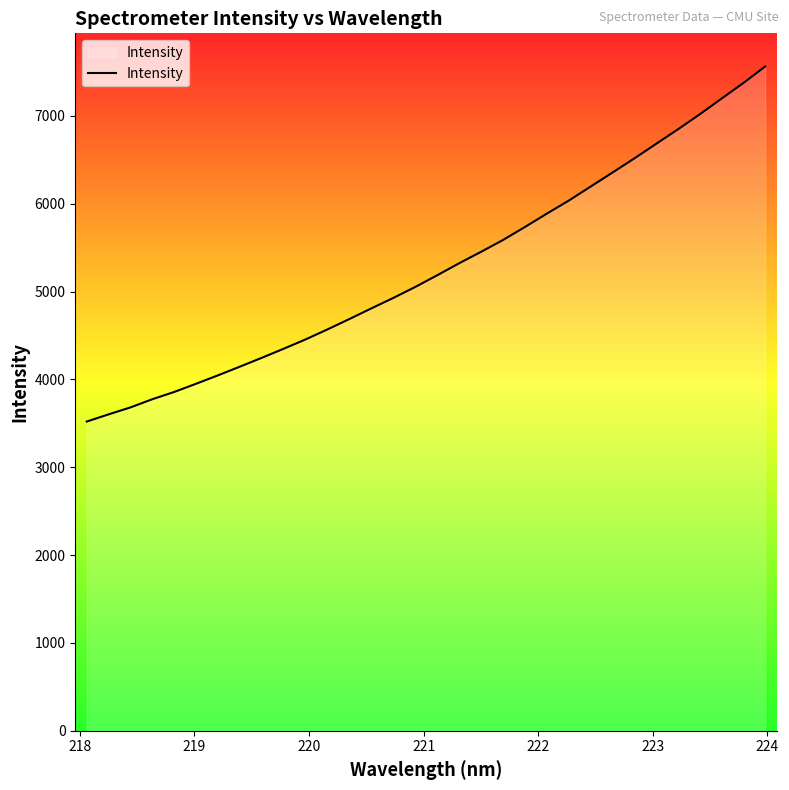

What is the minimum value shown in the chart?

3519.7